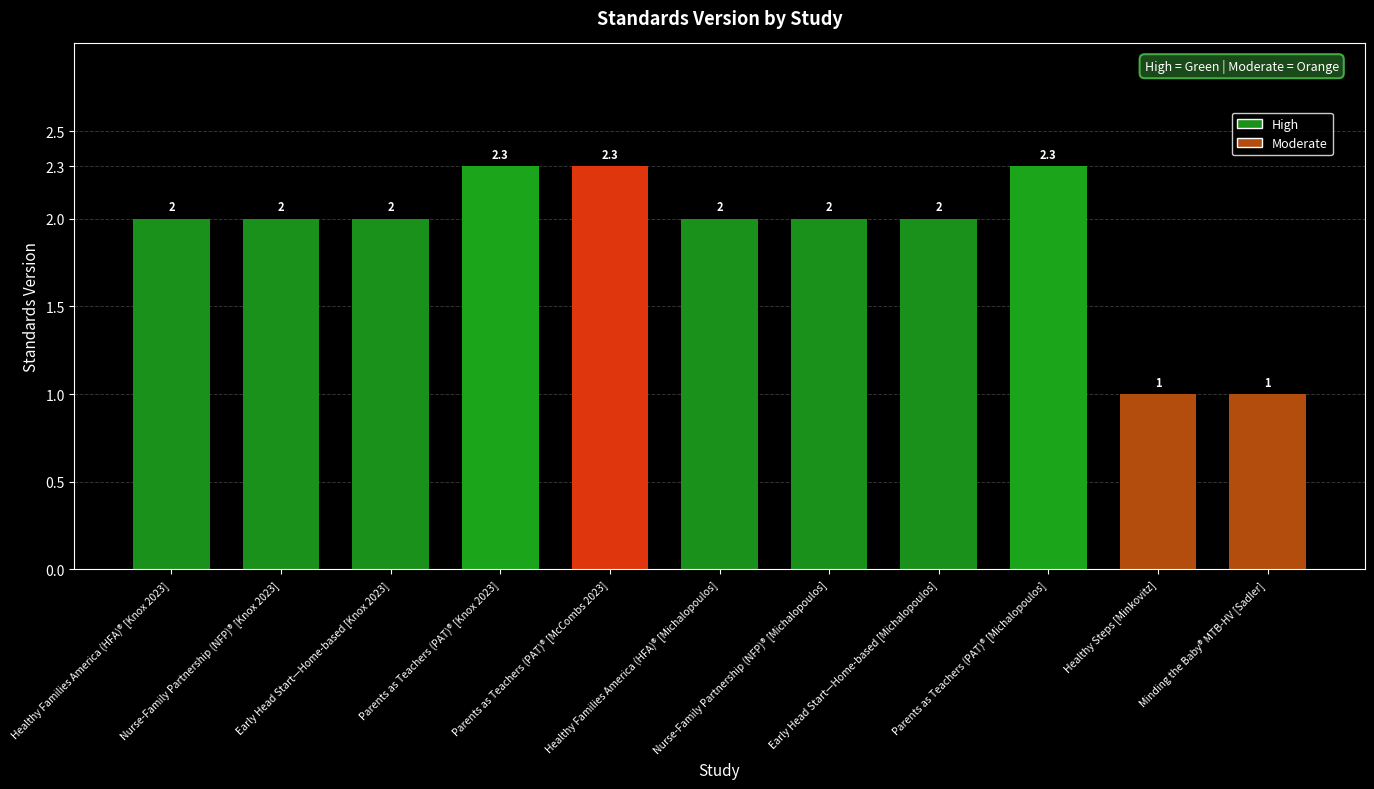

What is the value of the 8th bar from the left?

2.0